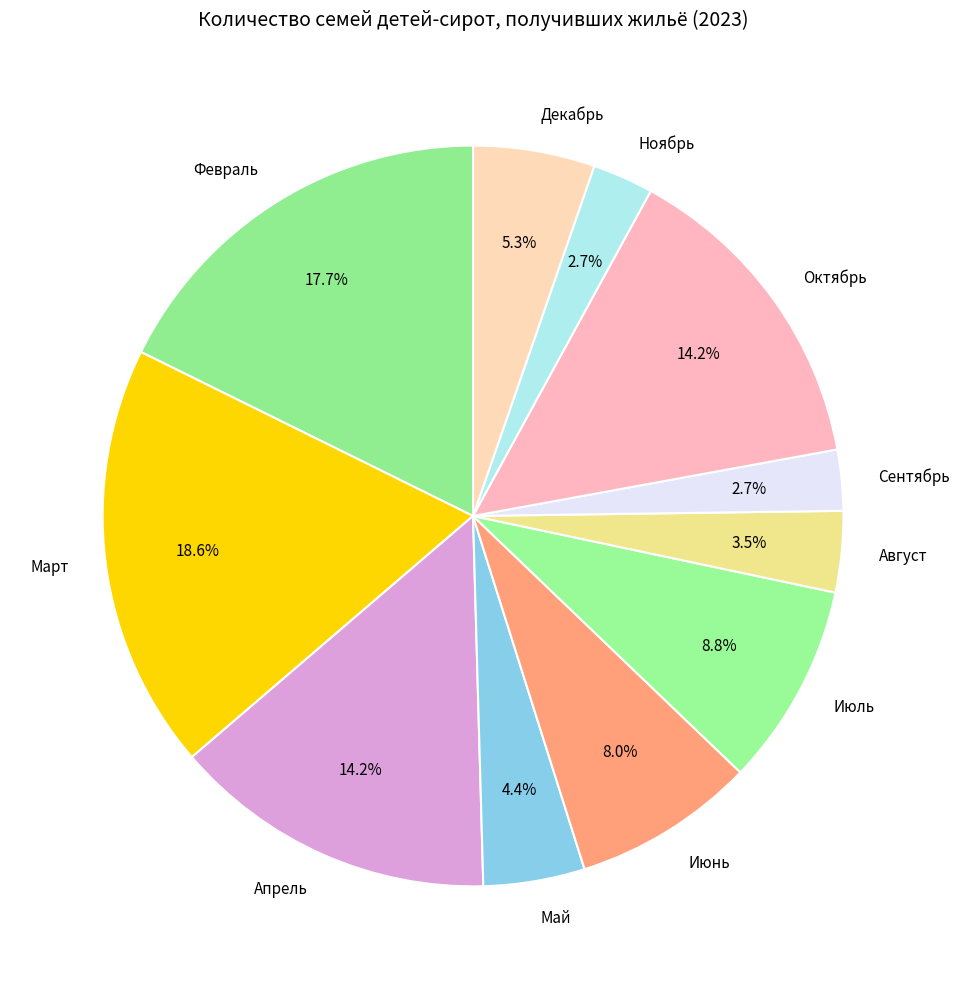

What is the largest slice in the pie chart?

Март